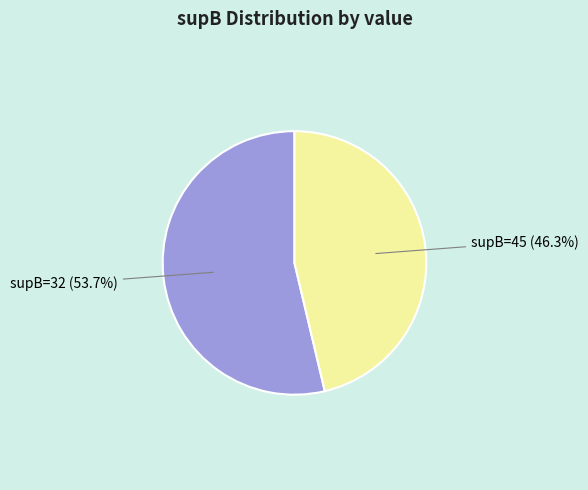

Which category has the smallest portion of the pie?

supB=45 (46.3%)